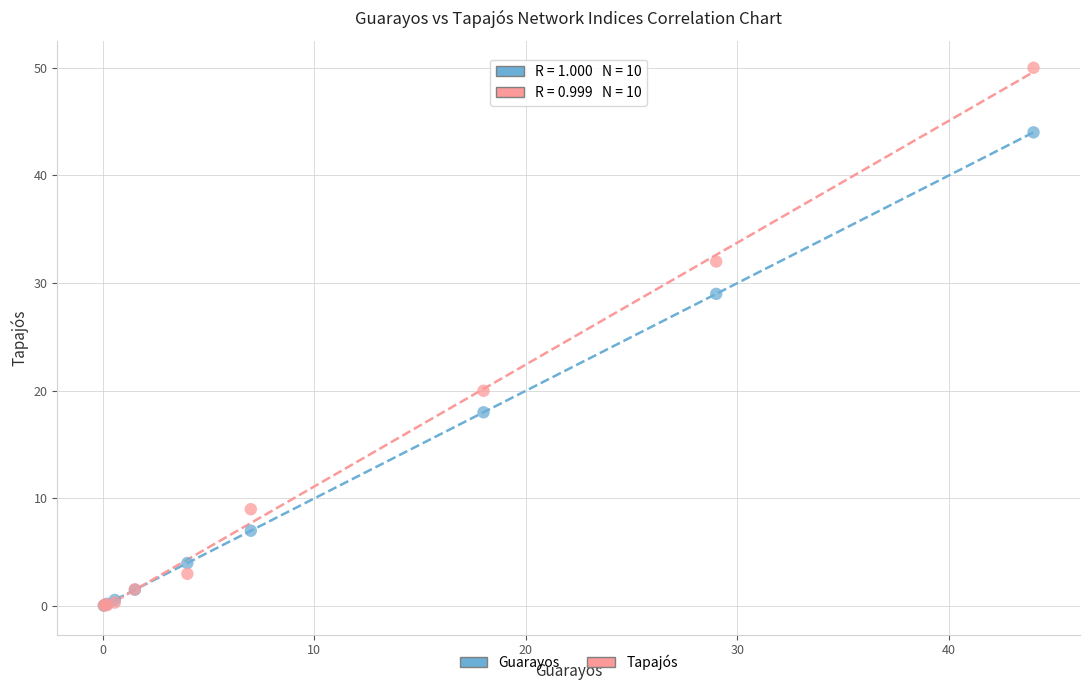

In the Tapajós series, what Y value is closest to 25?

20.0